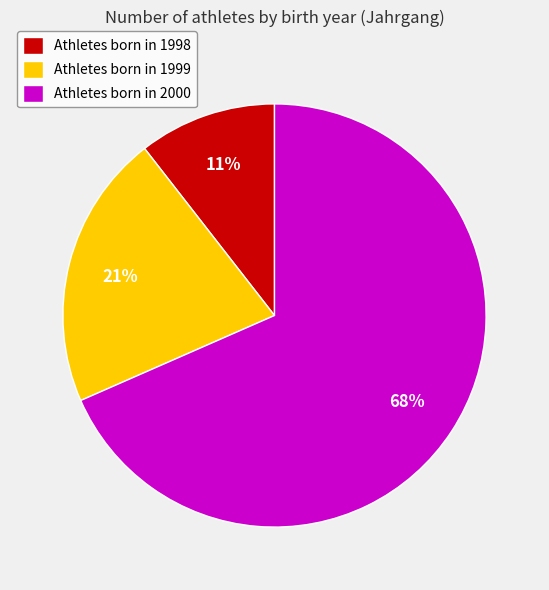

To the nearest percent, what is the combined percentage of Athletes born in 1998 and Athletes born in 2000?

79%